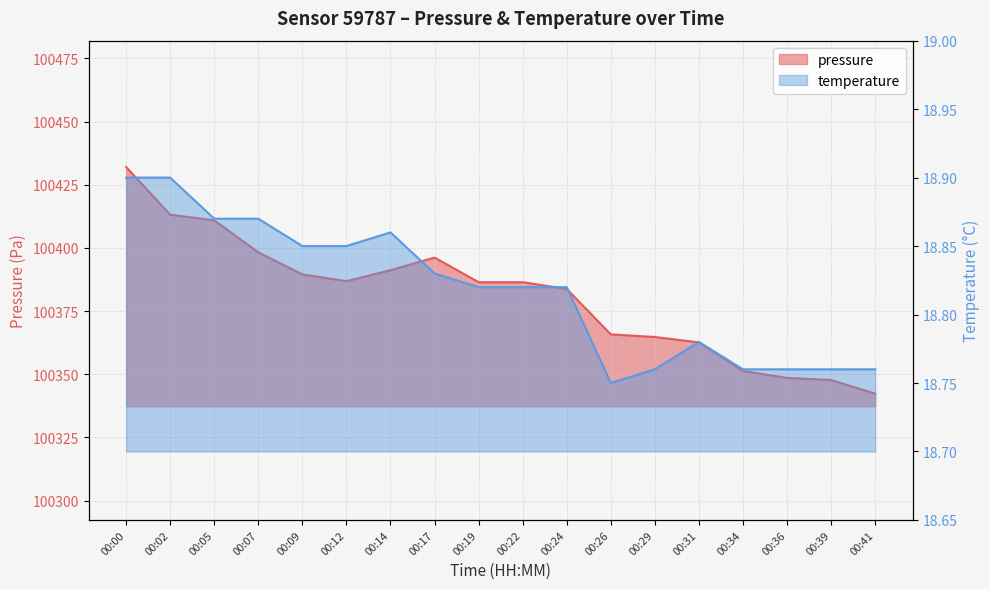

What is the average value of the pressure series?

100381.0